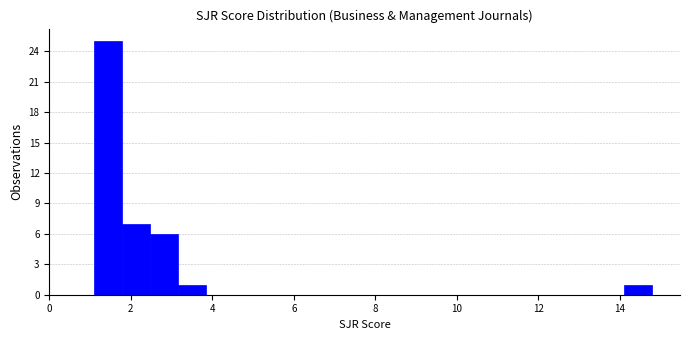

Around what value on the x-axis is the tallest bar? Give the approximate position of its centre, as read against the axis.

1.4